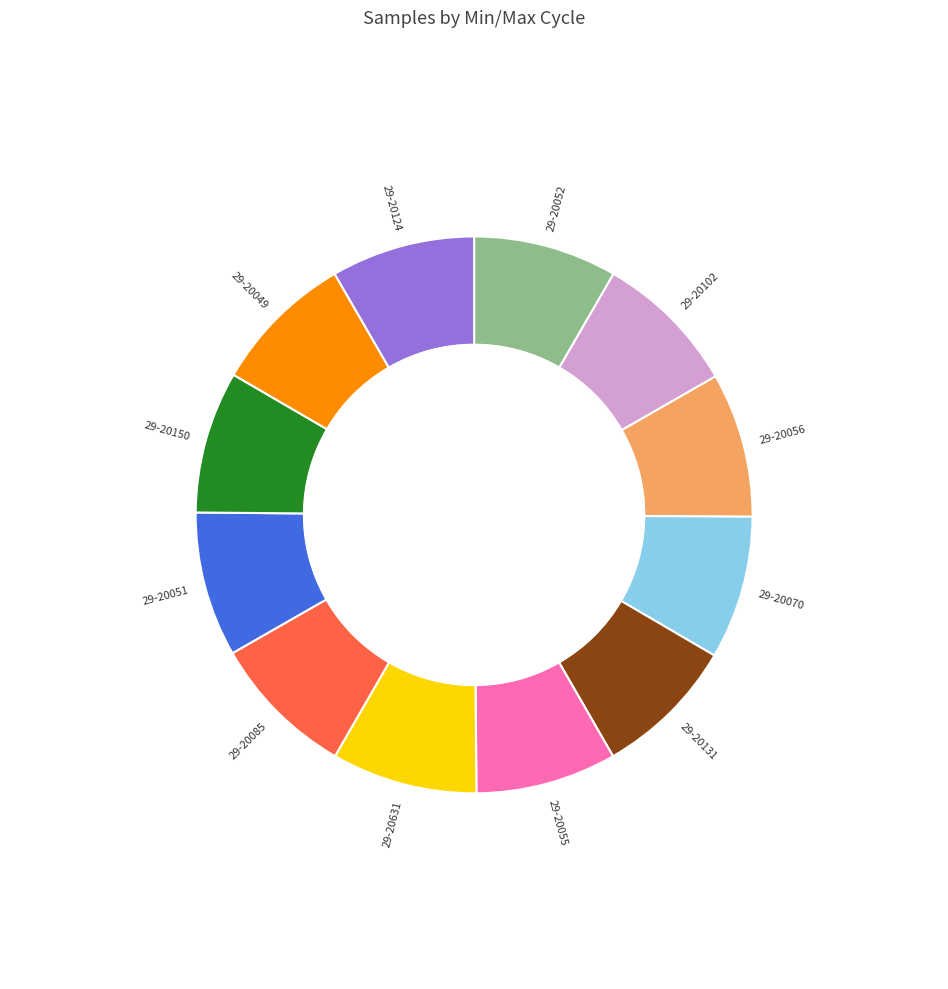

Combined, do 29-20056 and 29-20131 account for over 50%?

No